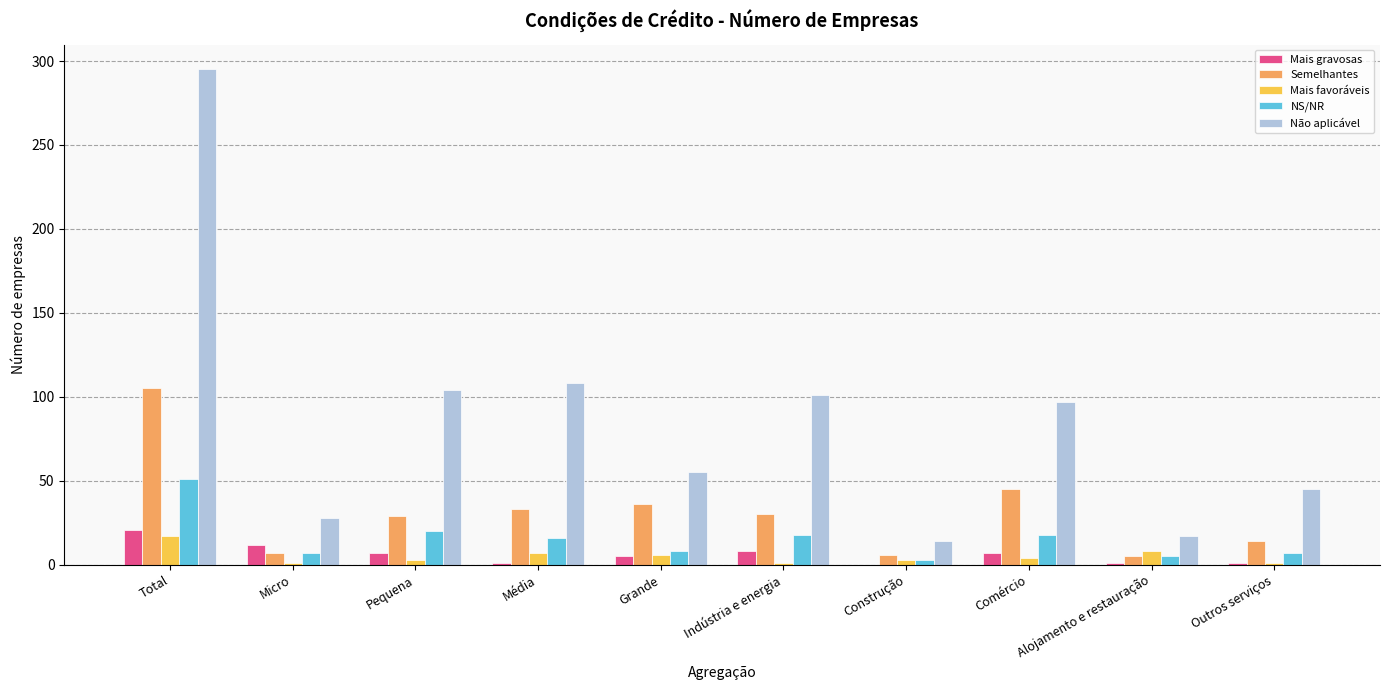

Count the number of data series in this chart.

5